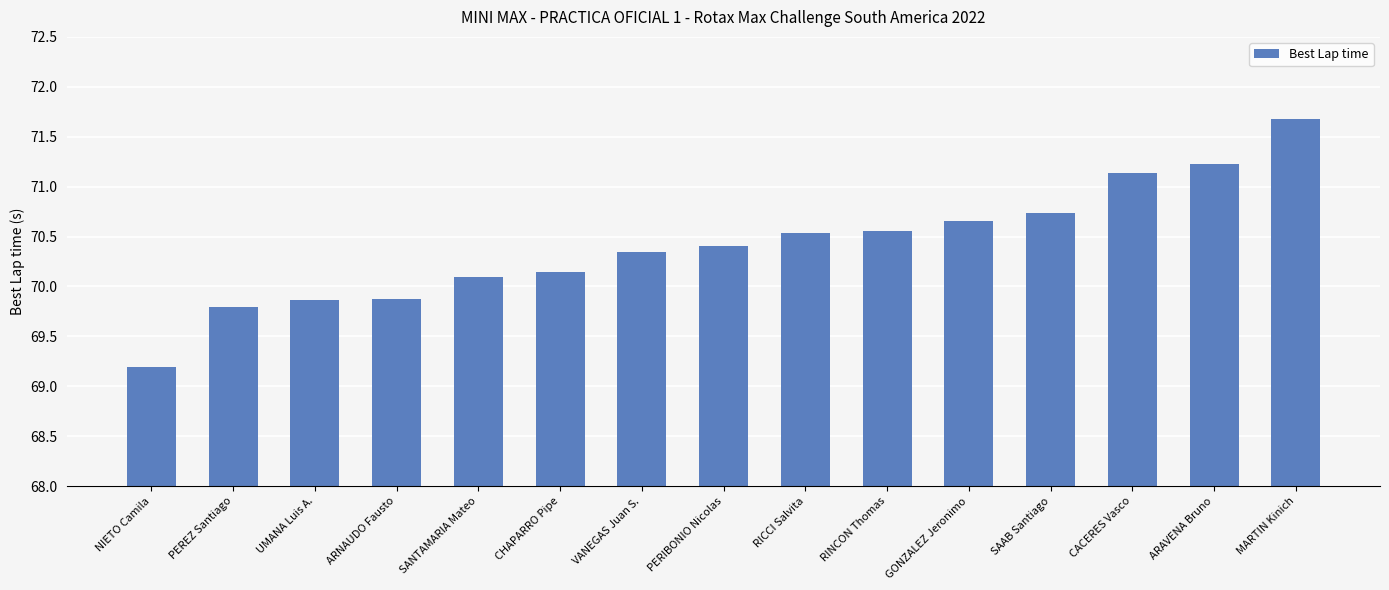

The value at RINCON Thomas is 107.4. True or false?

False